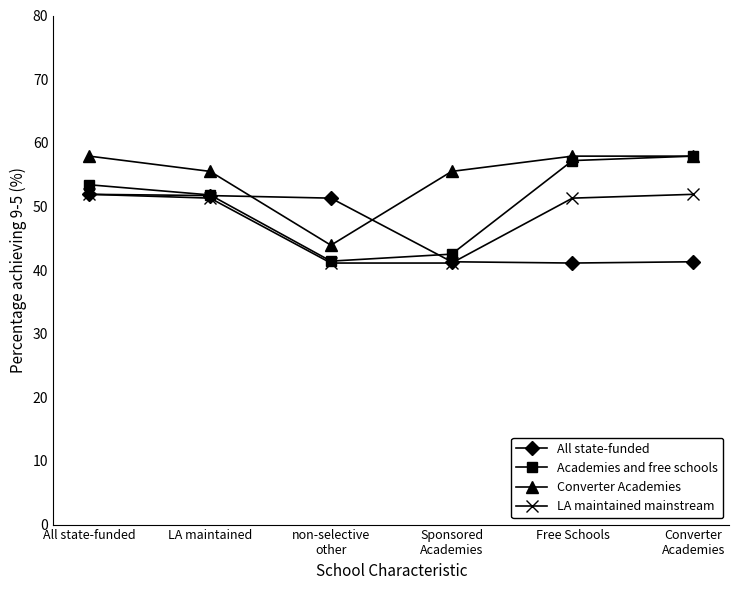

What is the label of the 5th point from the left?

Free Schools